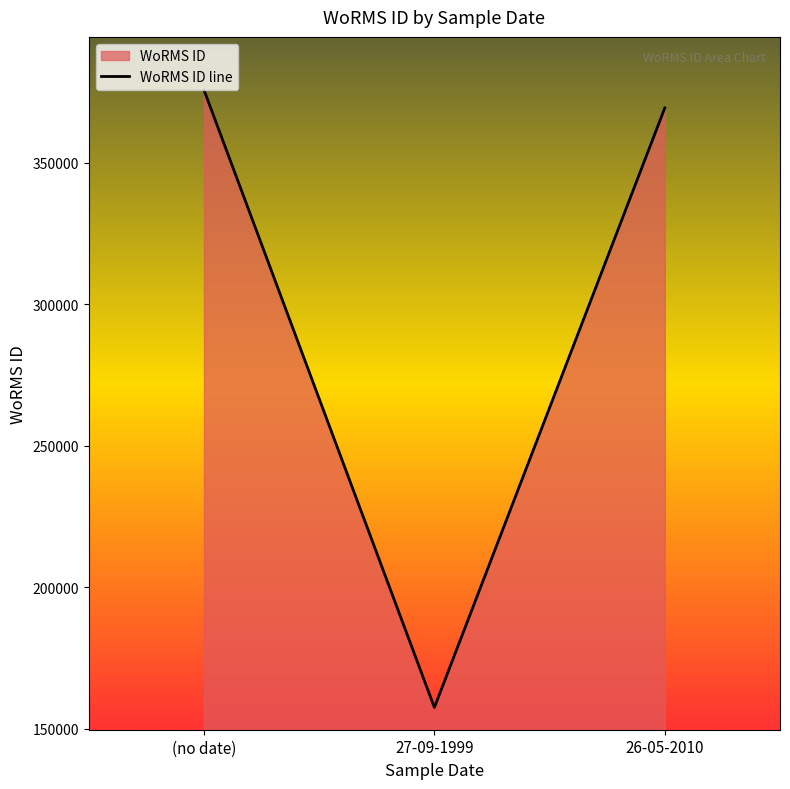

Does the chart display data point markers on the line(s)?

No